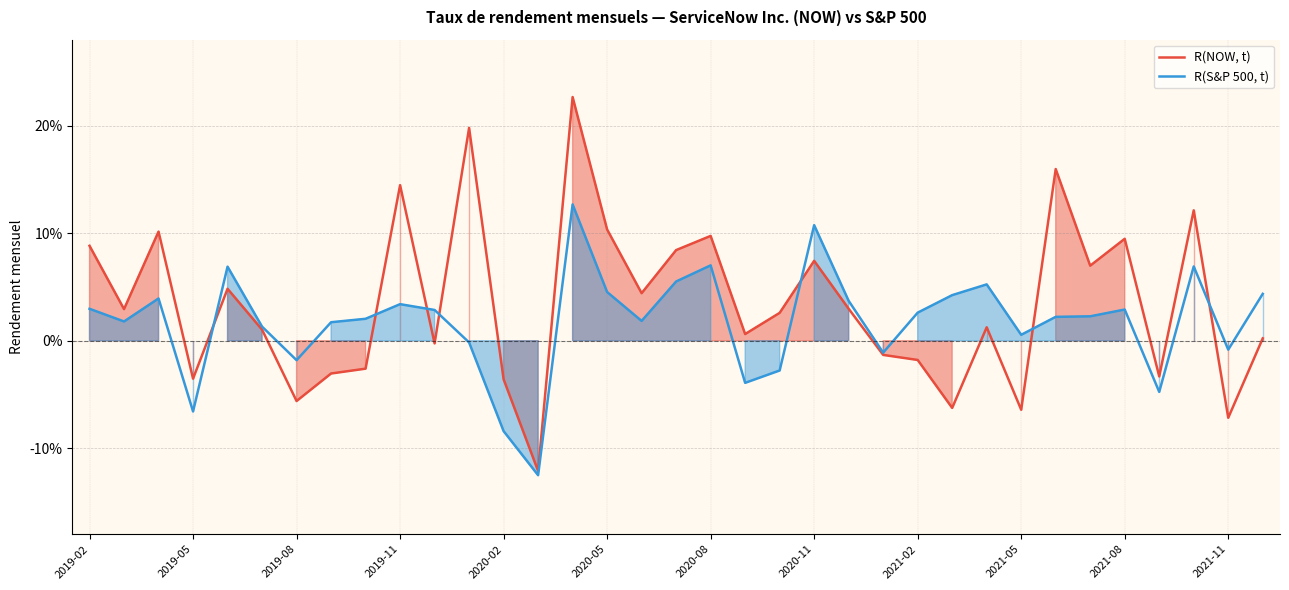

At 14, list the series in order from smallest to largest.

R(S&P 500, t), R(NOW, t)